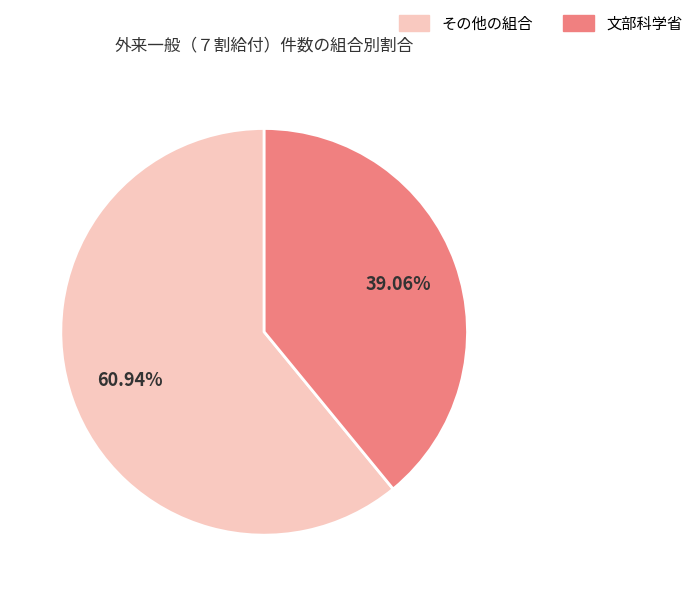

Is there a majority slice in this chart?

Yes